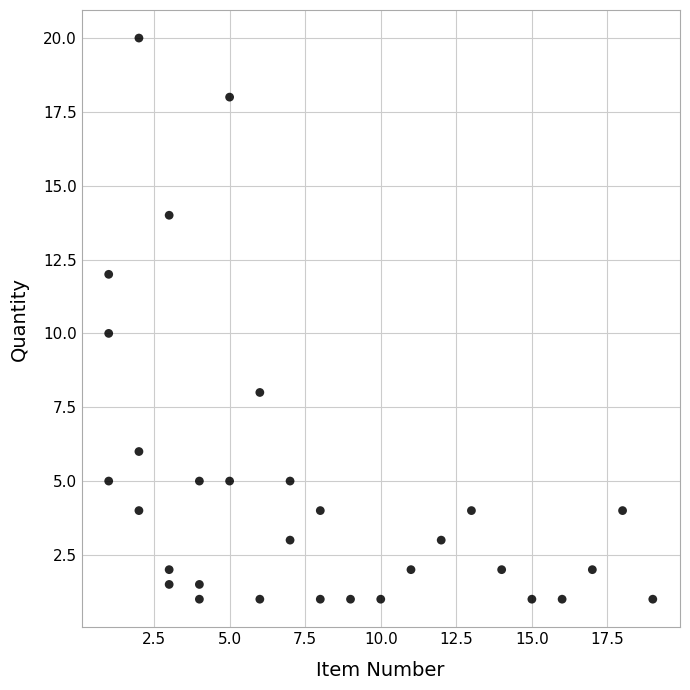

What is the range of X values (max minus min)?

18.0